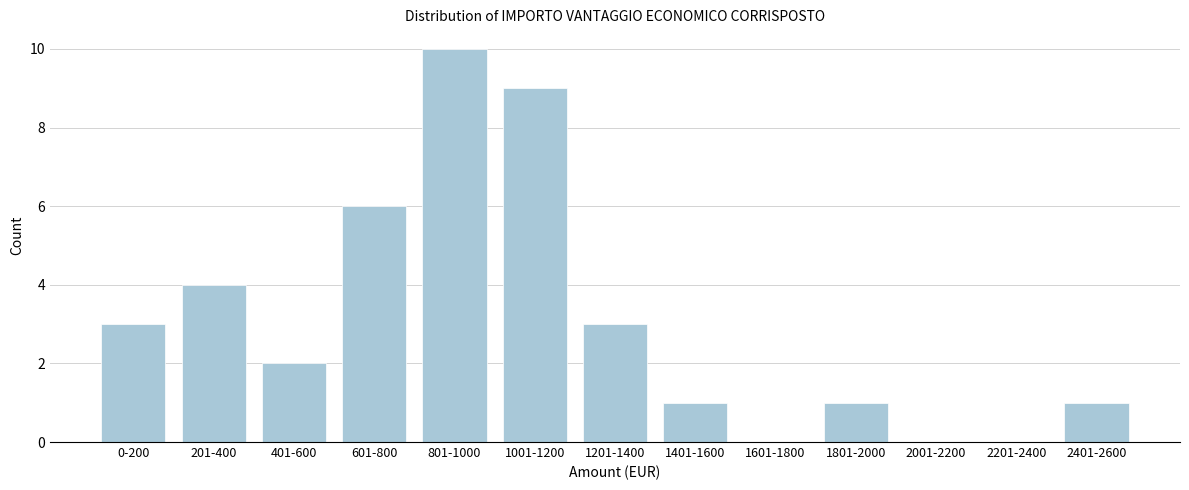

Reading right to left, list all the values displayed in this chart.

2401-2600=1	2201-2400=0	2001-2200=0	1801-2000=1	1601-1800=0	1401-1600=1	1201-1400=3	1001-1200=9	801-1000=10	601-800=6	401-600=2	201-400=4	0-200=3